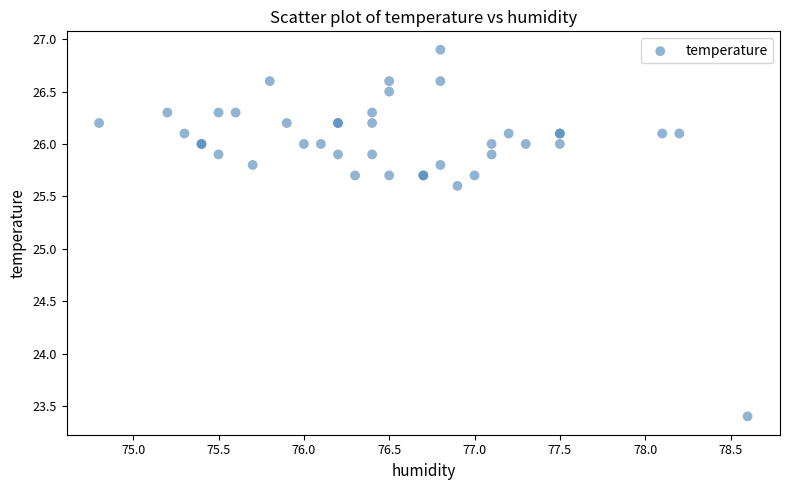

What Y value in the scatter plot is closest to 25?

25.6